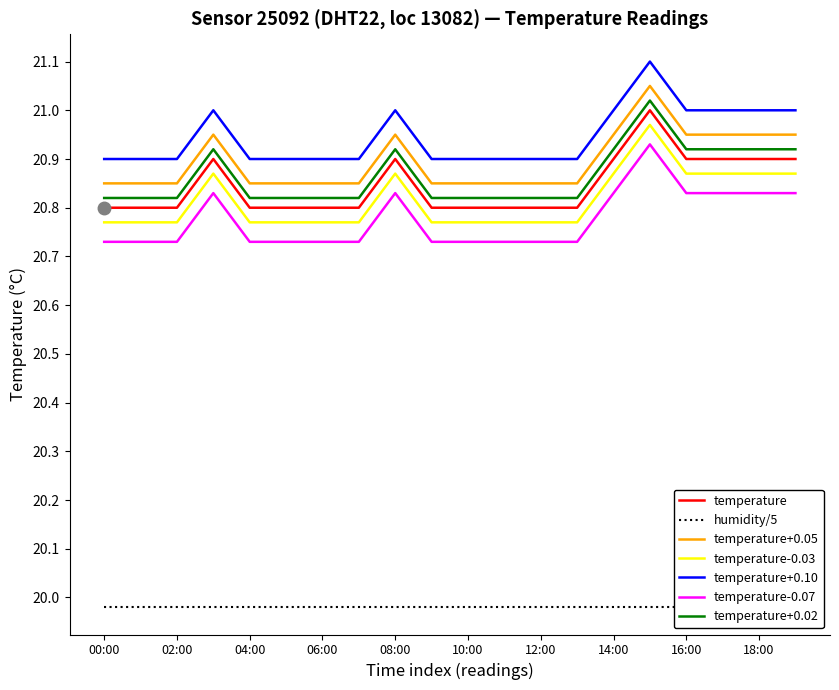

True or false: temperature+0.10 and temperature intersect in this chart.

False